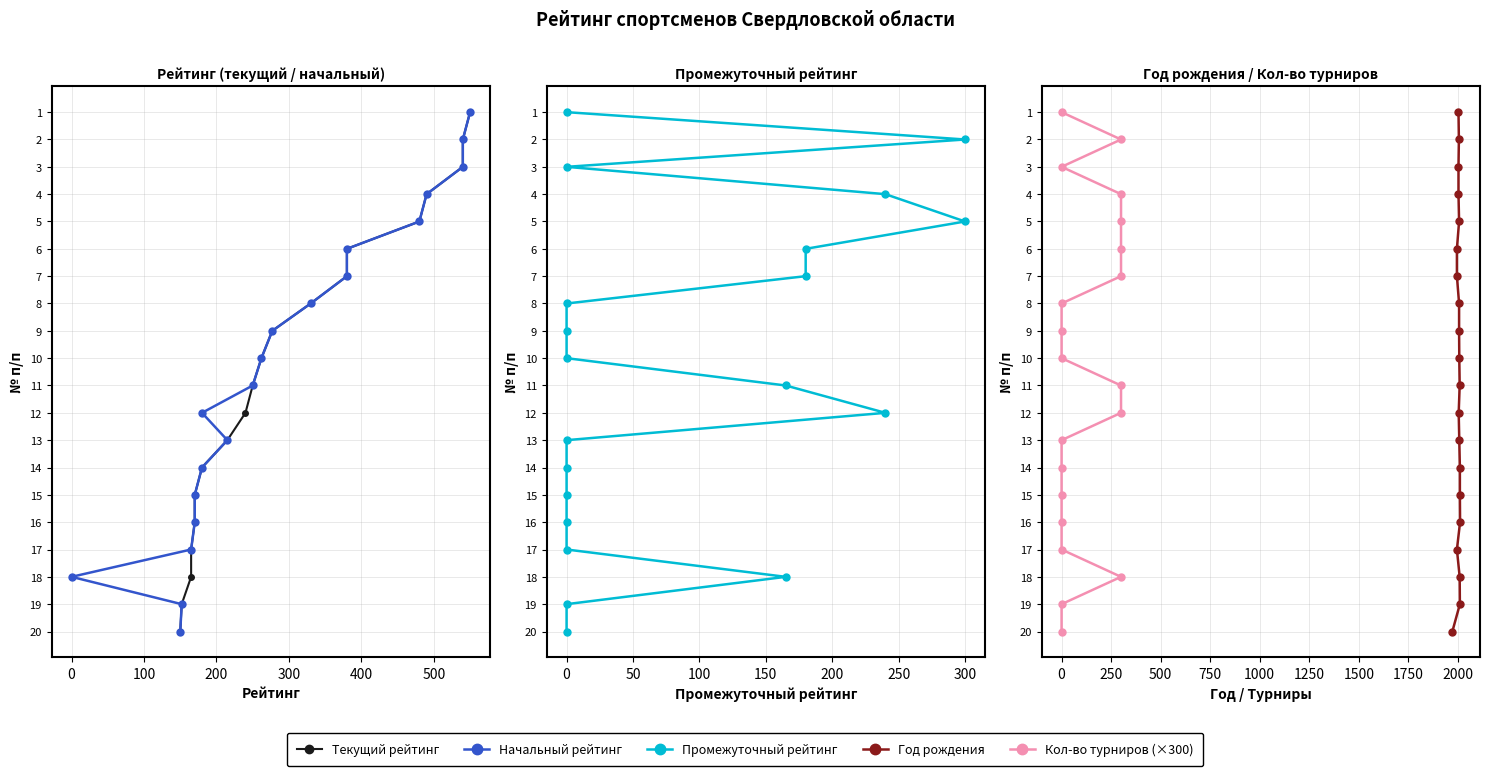

True or false: Год рождения and Начальный рейтинг cross at least once.

False